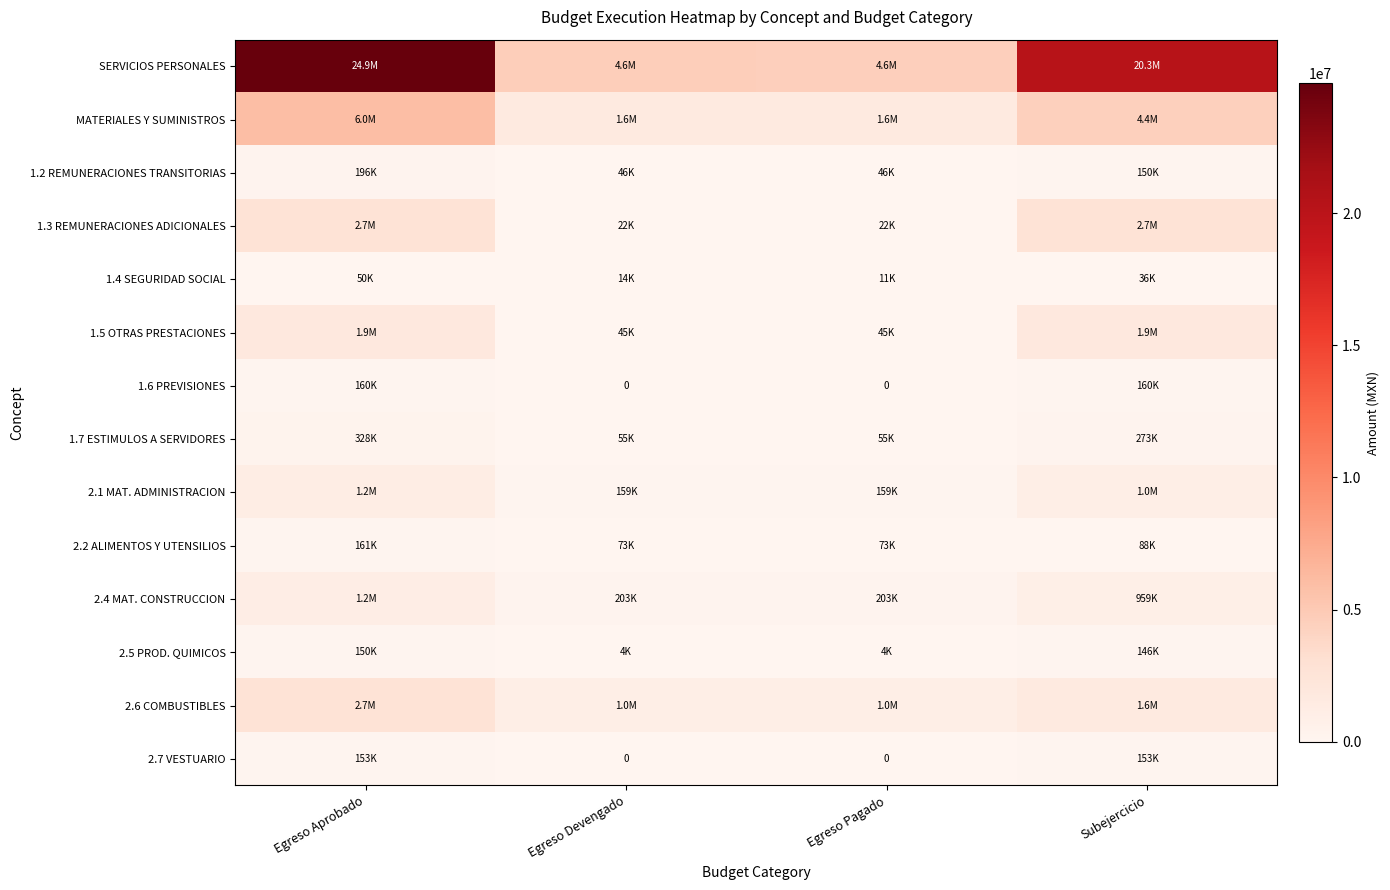

Which series has the largest total across all categories?

SERVICIOS PERSONALES